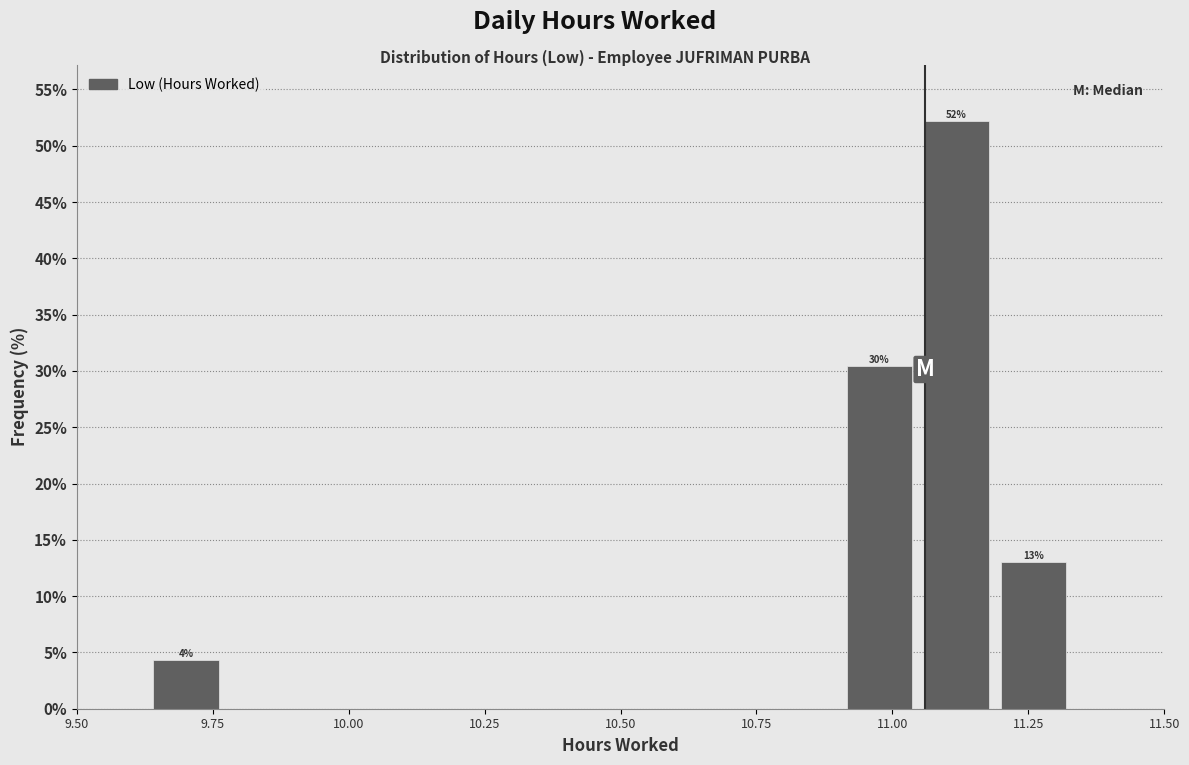

Read against the x-axis, roughly where is the centre of the tallest bar?

11.10